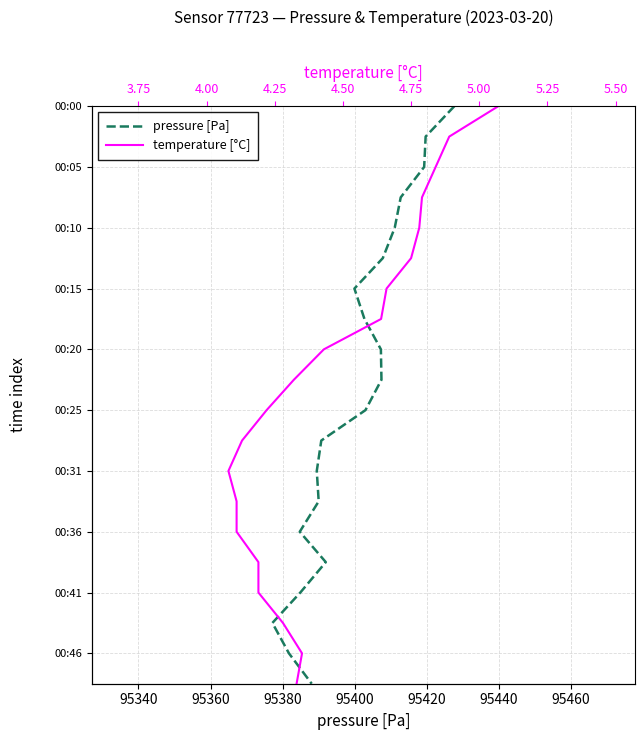

The value of pressure [Pa] at 19 is 1800.9. True or false?

False